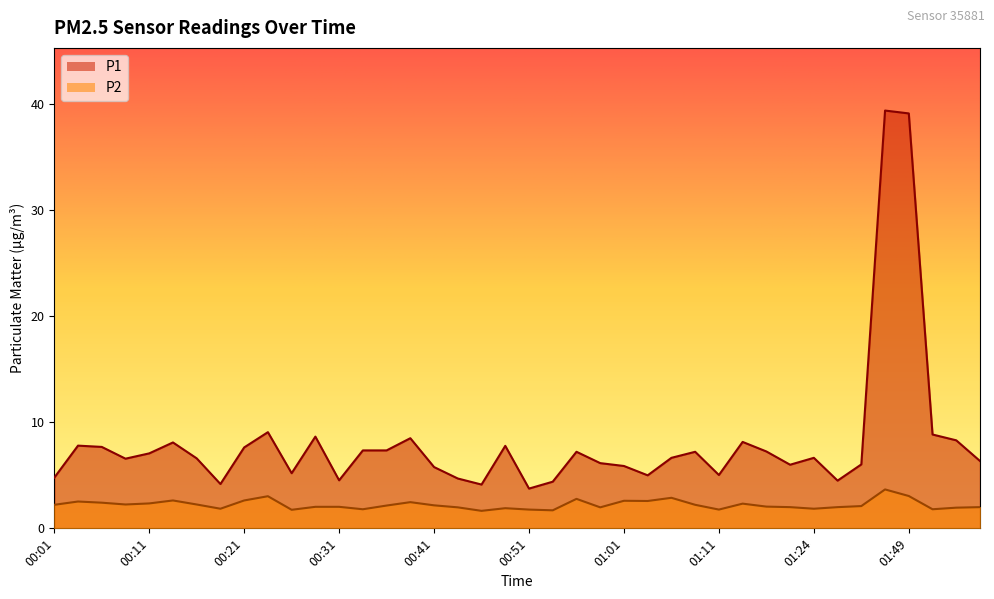

Which category has the lowest value across all series?

00:46